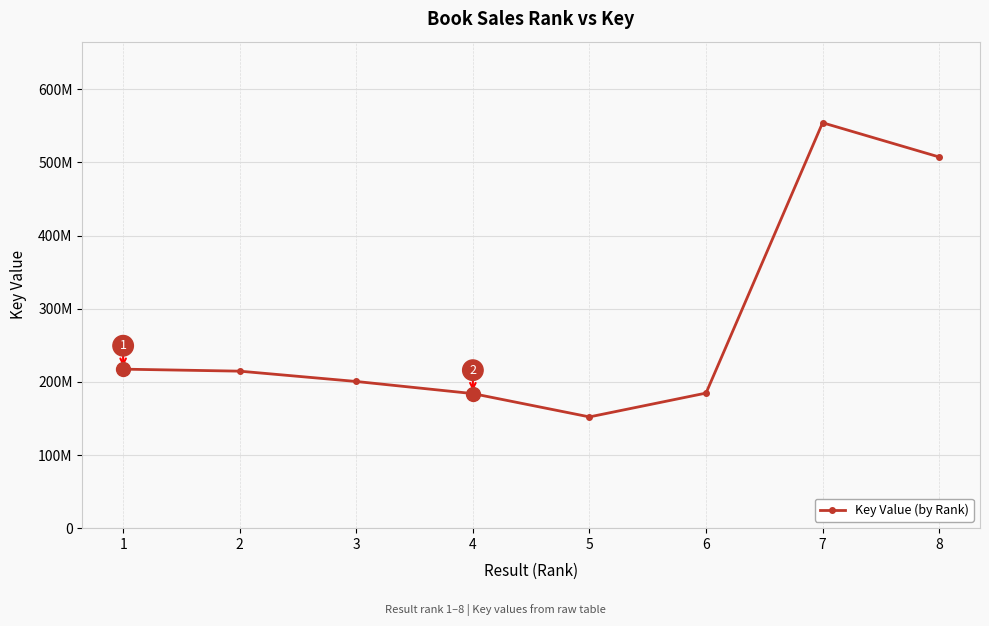

The value at 6 is 184634060. True or false?

True